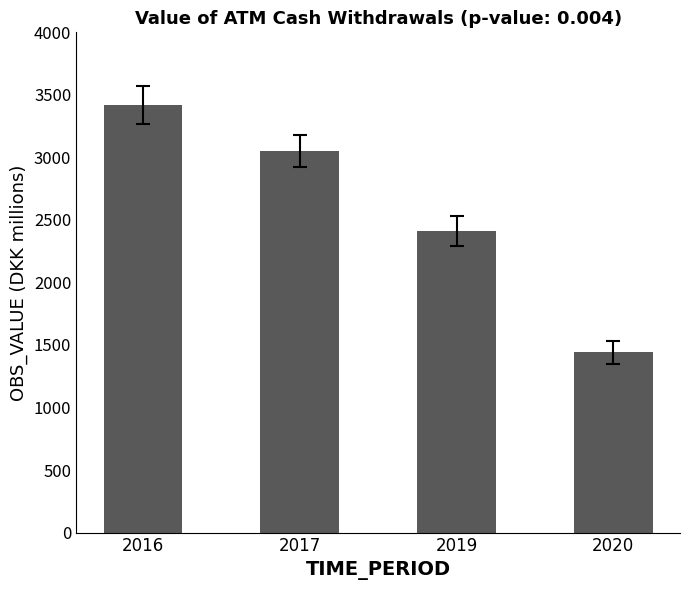

Rank the categories by value from lowest to highest.

2020, 2019, 2017, 2016